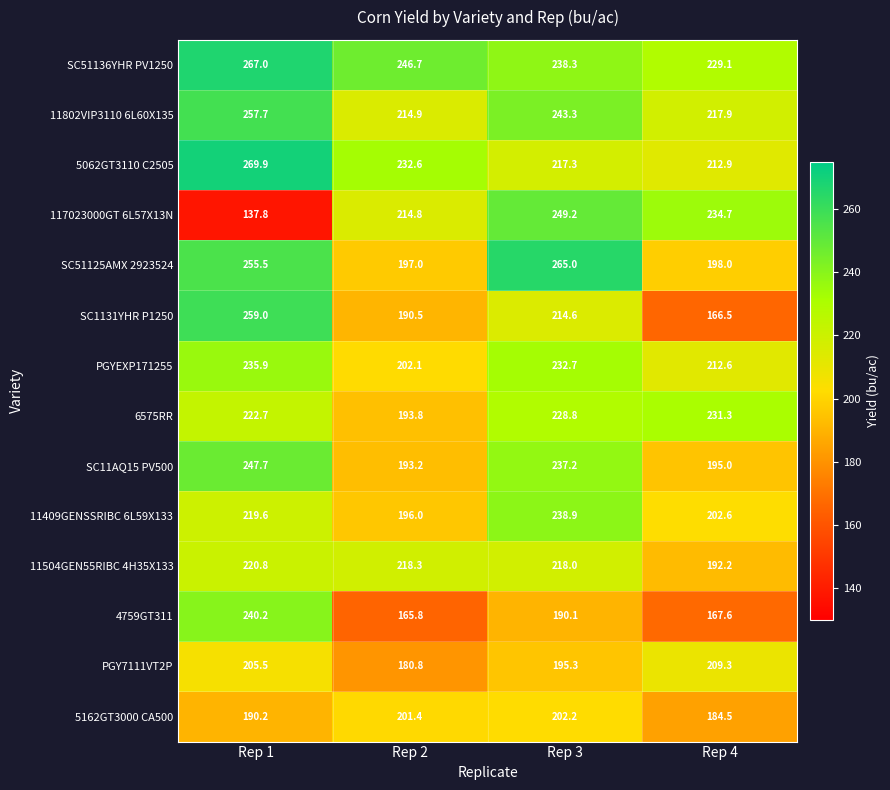

Which series changed the most between Rep 1 and Rep 2?

117023000GT 6L57X13N